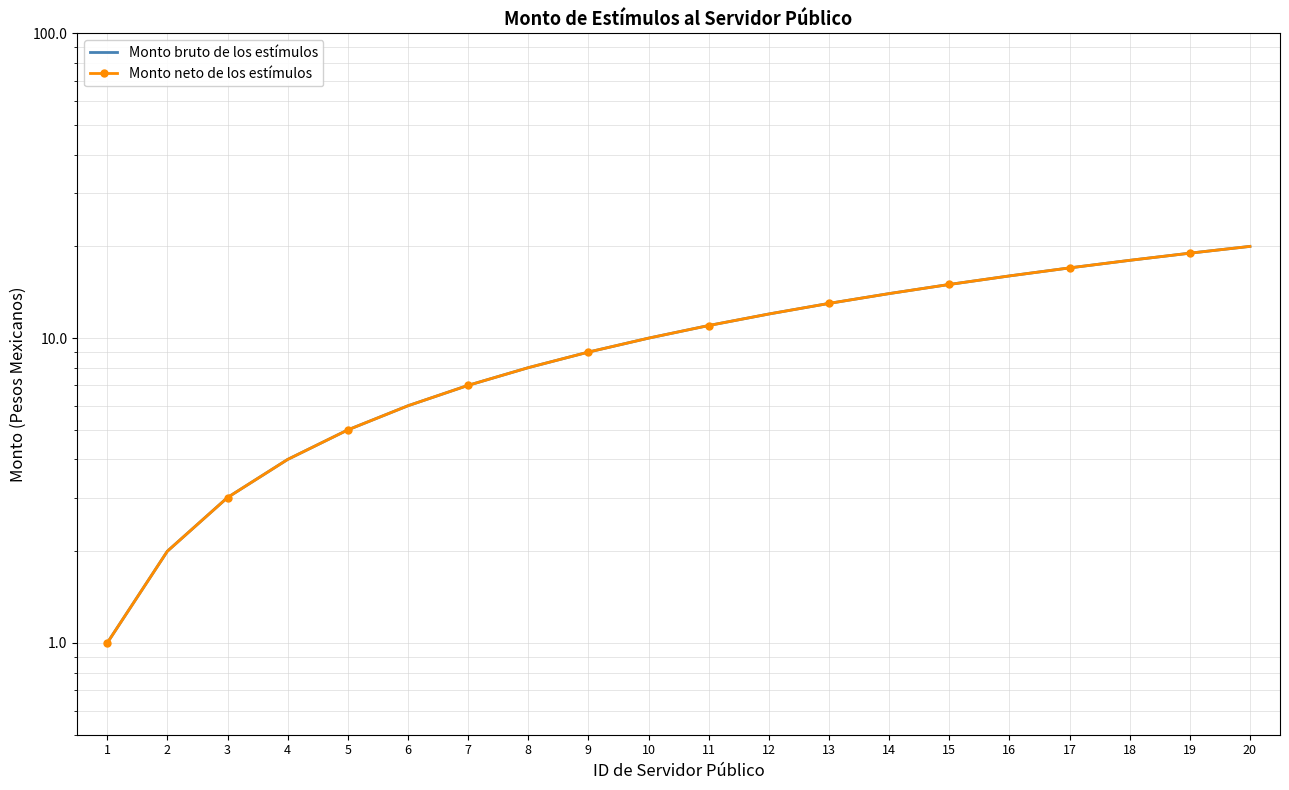

How many values in the Monto bruto de los estímulos series exceed 11?

9